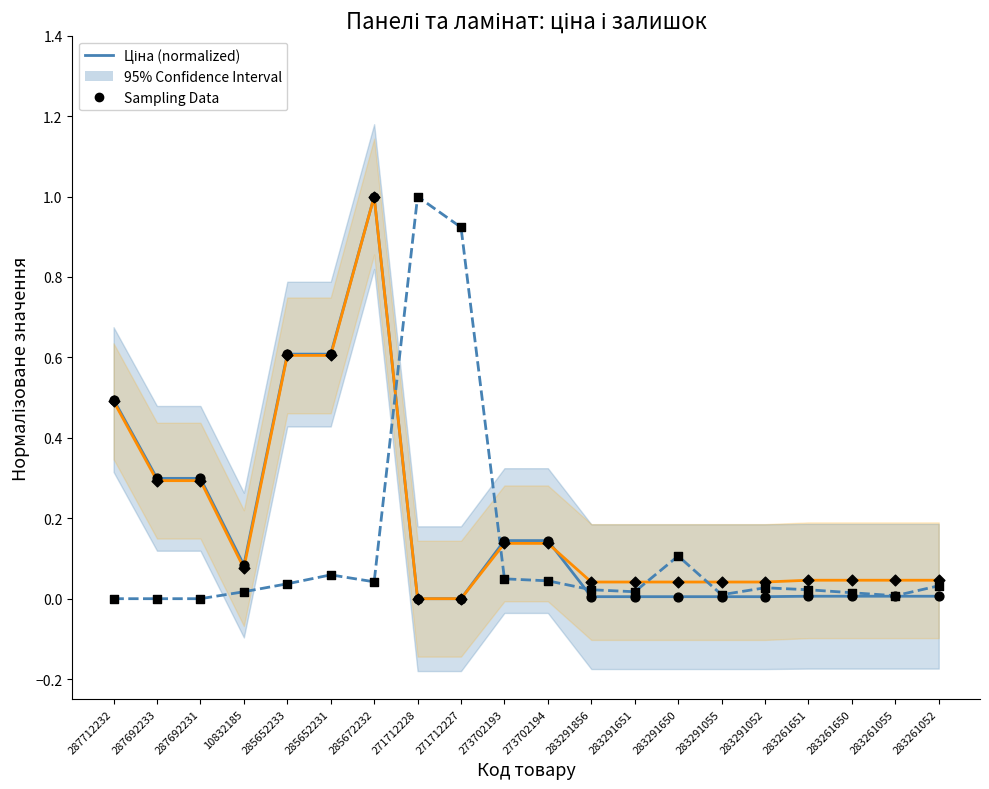

Which series has the largest total across all categories?

Доп. ціна (normalized)